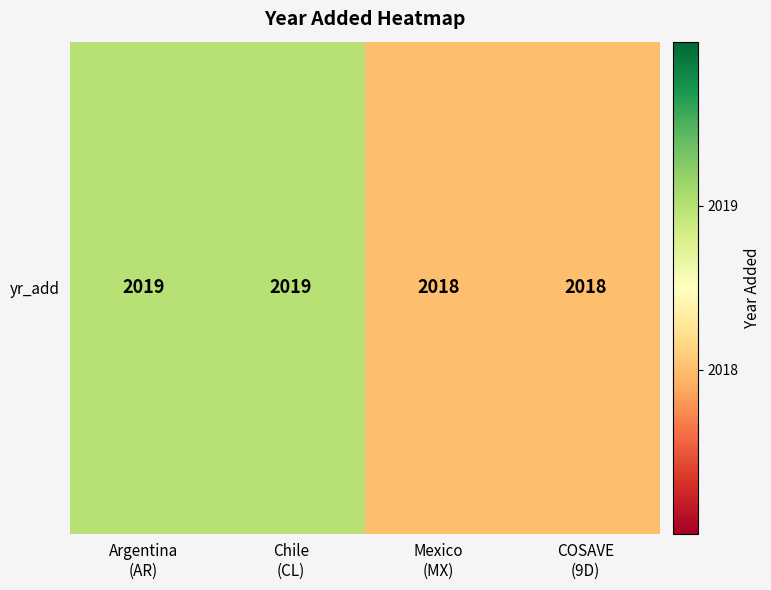

Reading right to left, what are all the values shown in this chart?

COSAVE
(9D)=2018	Mexico
(MX)=2018	Chile
(CL)=2019	Argentina
(AR)=2019